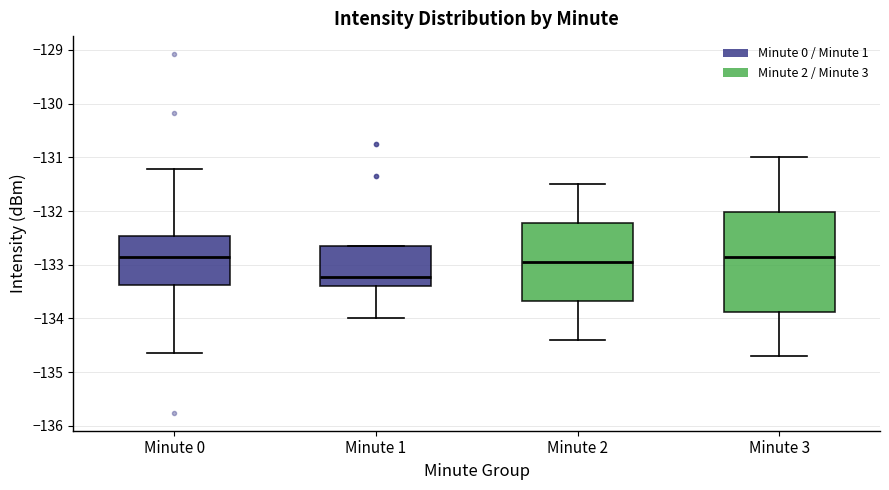

Where does the median line of the box for Minute 1 sit on the y-axis? The values are not printed on the chart, so give them approximately, as read against the axis.

-133.2